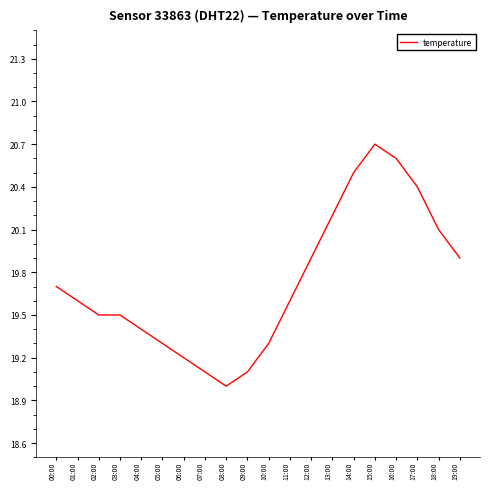

Which category has the lowest value across all series?

08:00